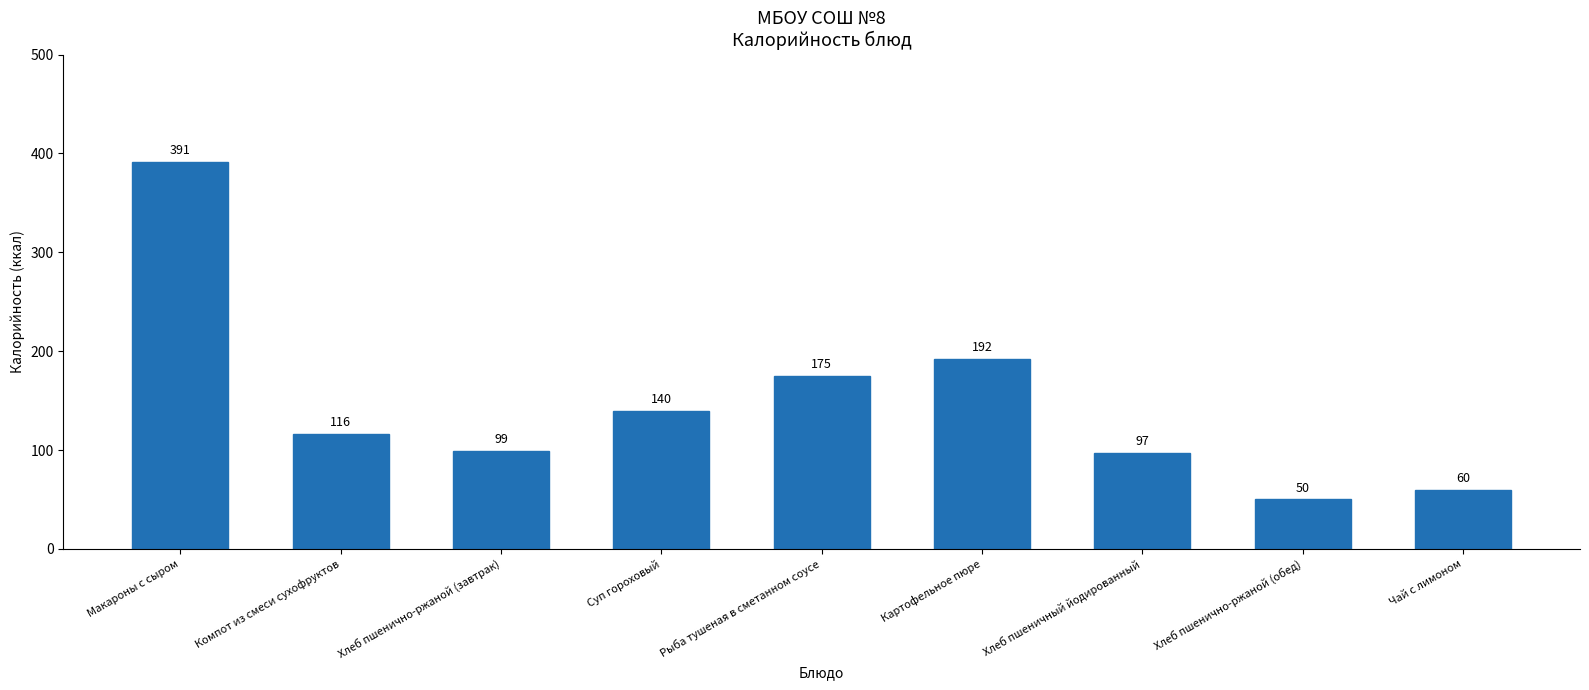

What is the average value?

147